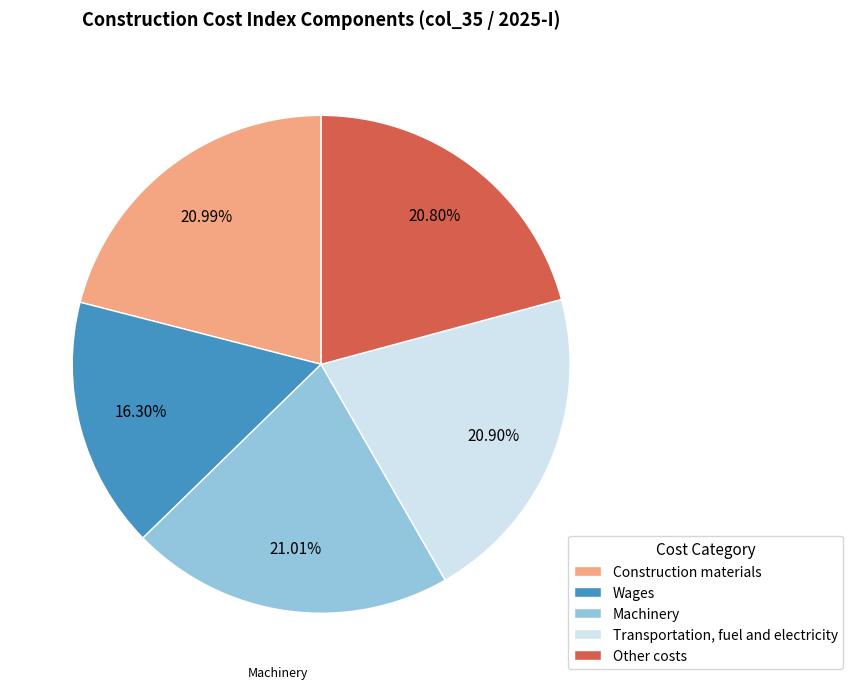

The Machinery slice represents 11% of the pie. True or false?

False